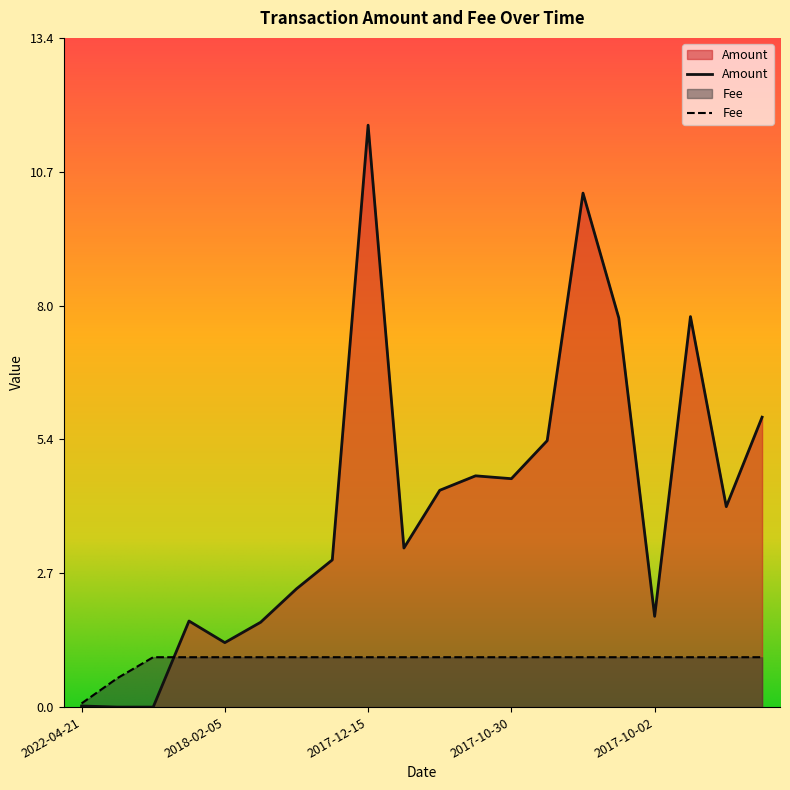

How many interior local valleys does the Amount series have?

6